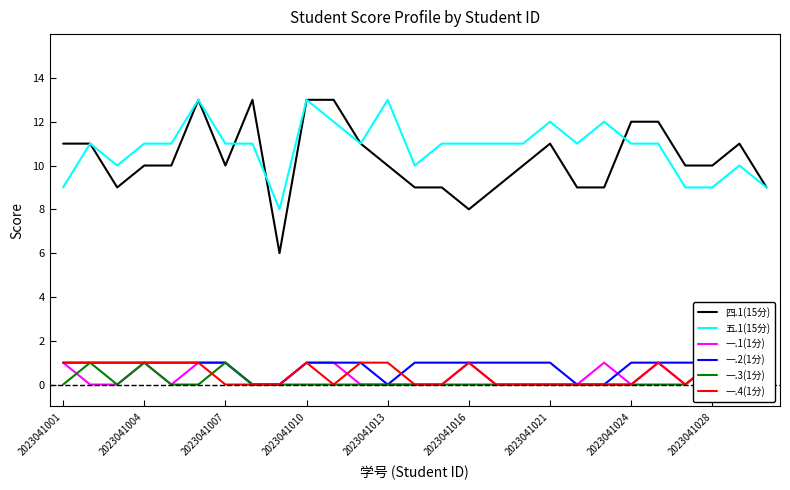

Reading left to right, what are all the values shown in this chart?

四.1(15分): 11	11	9	10	10	13	10	13	6	13	13	11	10	9	9	8	9	10	11	9	9	12	12	10	10	11	9
五.1(15分): 9	11	10	11	11	13	11	11	8	13	12	11	13	10	11	11	11	11	12	11	12	11	11	9	9	10	9
一.1(1分): 1	0	0	1	0	1	1	0	0	1	1	0	0	0	0	1	0	0	0	0	1	0	1	0	1	1	0
一.2(1分): 1	1	1	1	1	1	1	0	0	1	1	1	0	1	1	1	1	1	1	0	0	1	1	1	1	1	1
一.3(1分): 0	1	0	1	0	0	1	0	0	0	0	0	0	0	0	0	0	0	0	0	0	0	0	0	1	0	0
一.4(1分): 1	1	1	1	1	1	0	0	0	1	0	1	1	0	0	1	0	0	0	0	0	0	1	0	1	0	0